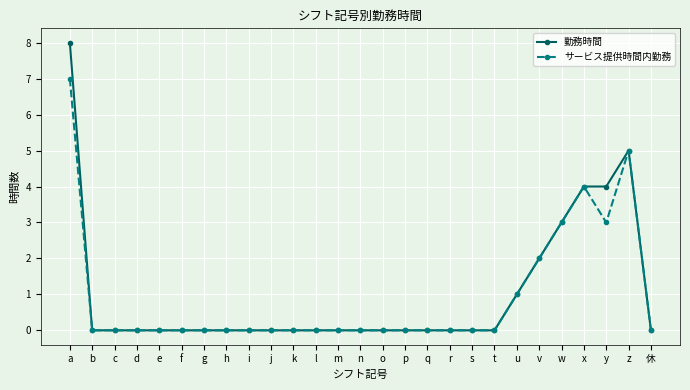

What is the maximum value shown in the chart?

8